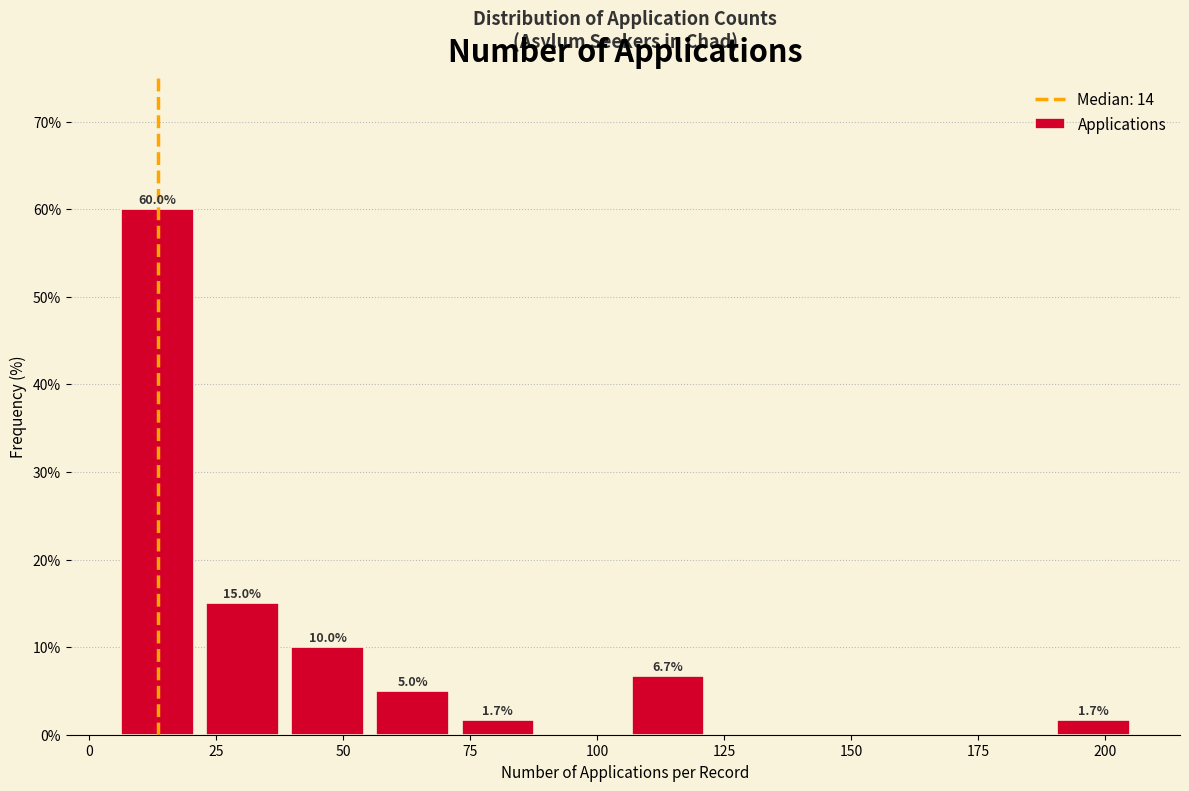

Read against the x-axis, roughly where is the centre of the tallest bar?

15